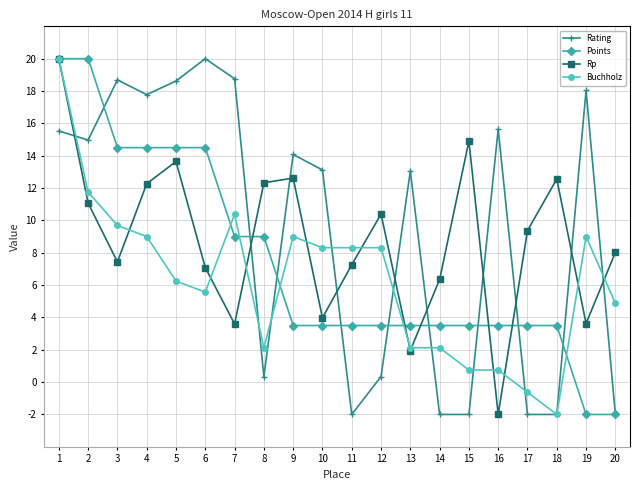

True or false: Points has a value of 5.7 at 15.

False